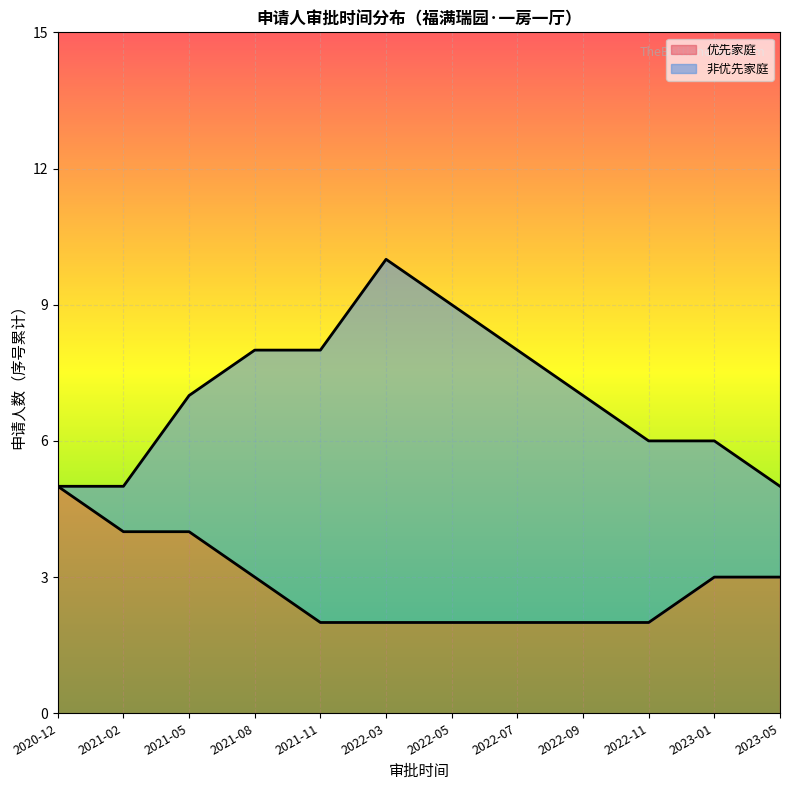

What is the average value?

3